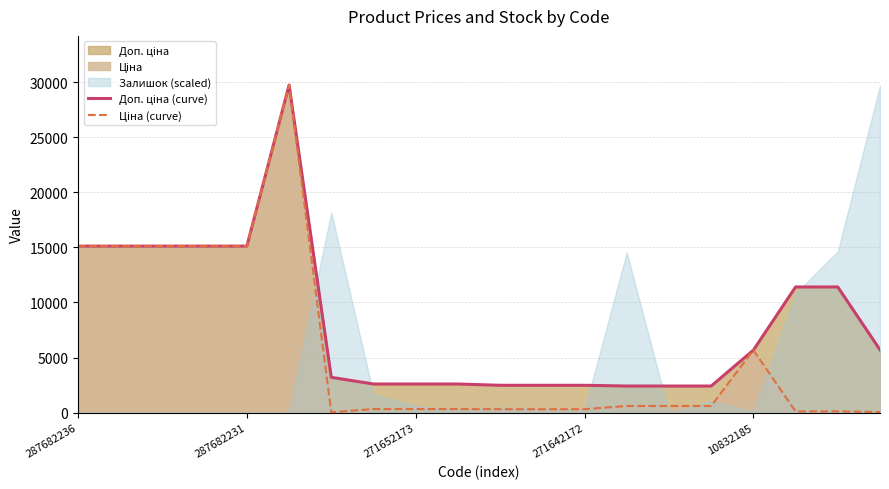

Which series has the widest spread of values?

Ціна (curve)